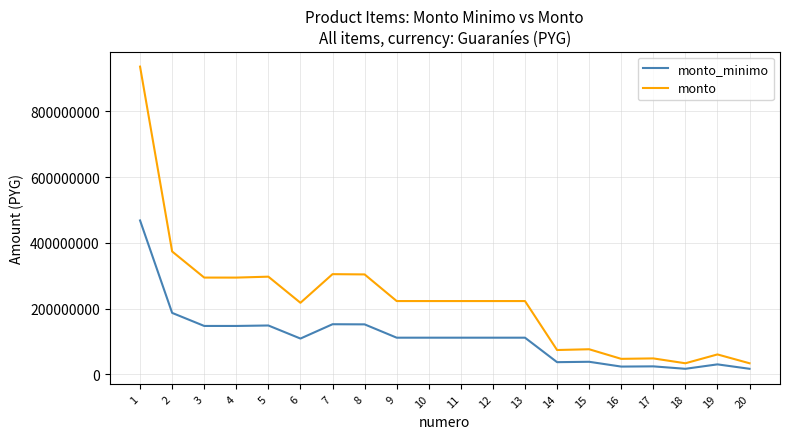

Which series has the largest total across all categories?

monto